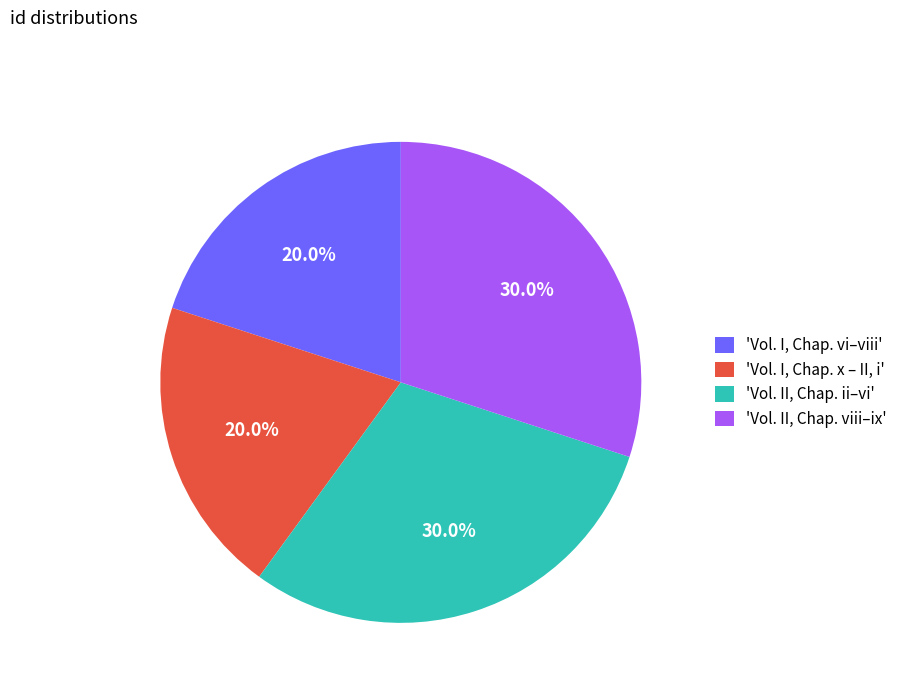

What is the total percentage of 'Vol. I, Chap. x – II, i' and 'Vol. II, Chap. ii–vi'?

50.0%